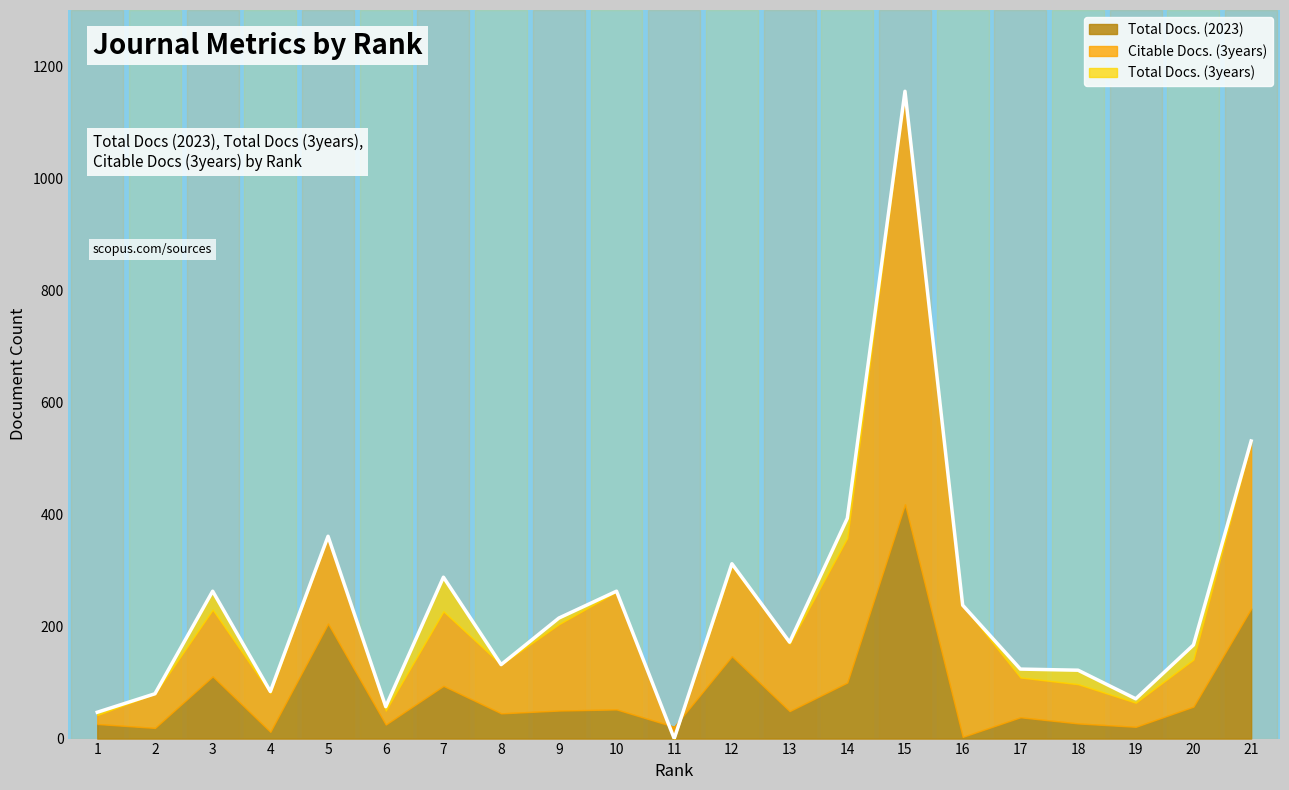

At which category does the chart reach its peak across all series?

15